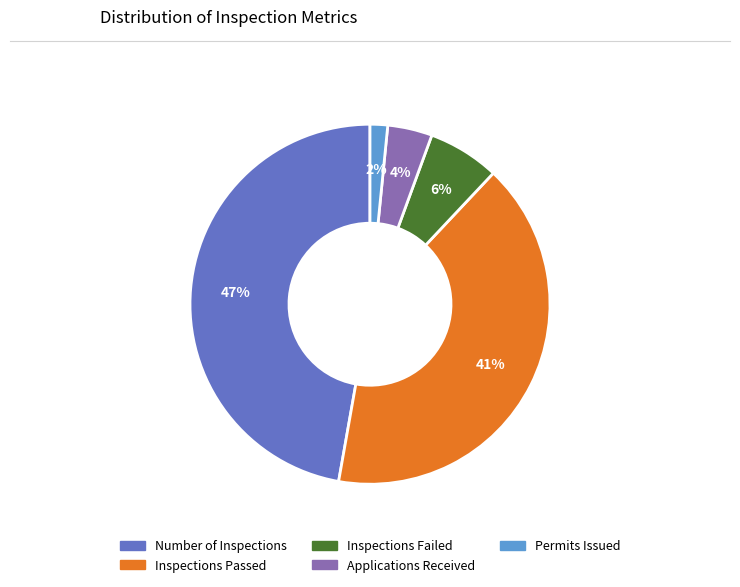

Rank the categories by value from lowest to highest.

Permits Issued, Applications Received, Inspections Failed, Inspections Passed, Number of Inspections